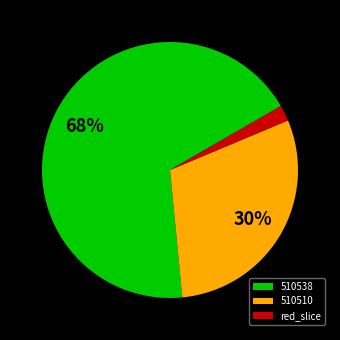

What percentage is the 510538 slice, to the nearest percent?

68%